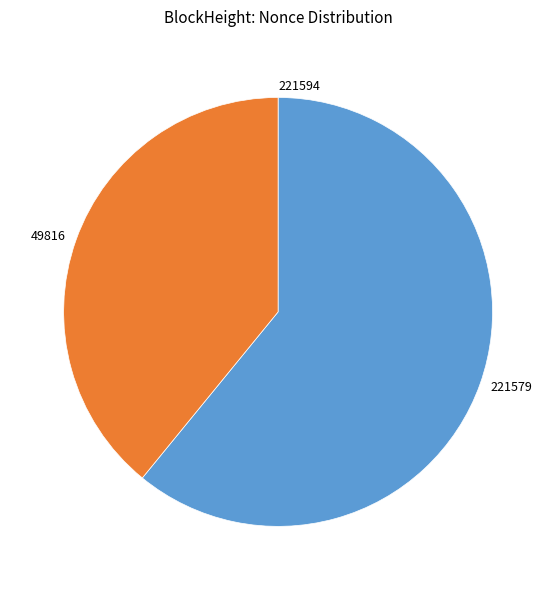

Does 49816 account for over 50% of the chart?

No